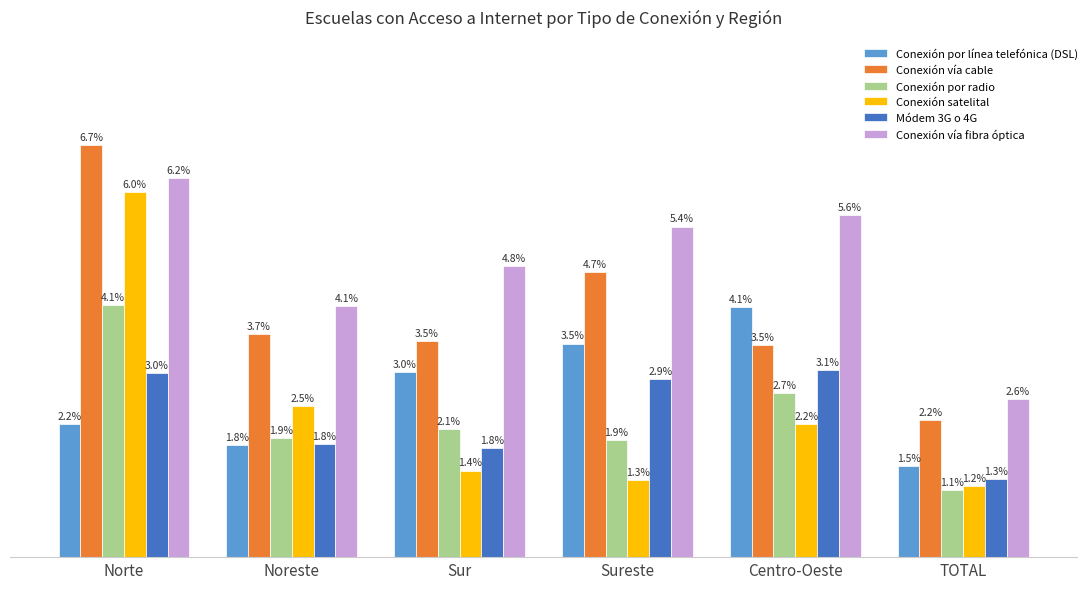

Where is Conexión satelital nearest to the value 3?

Noreste